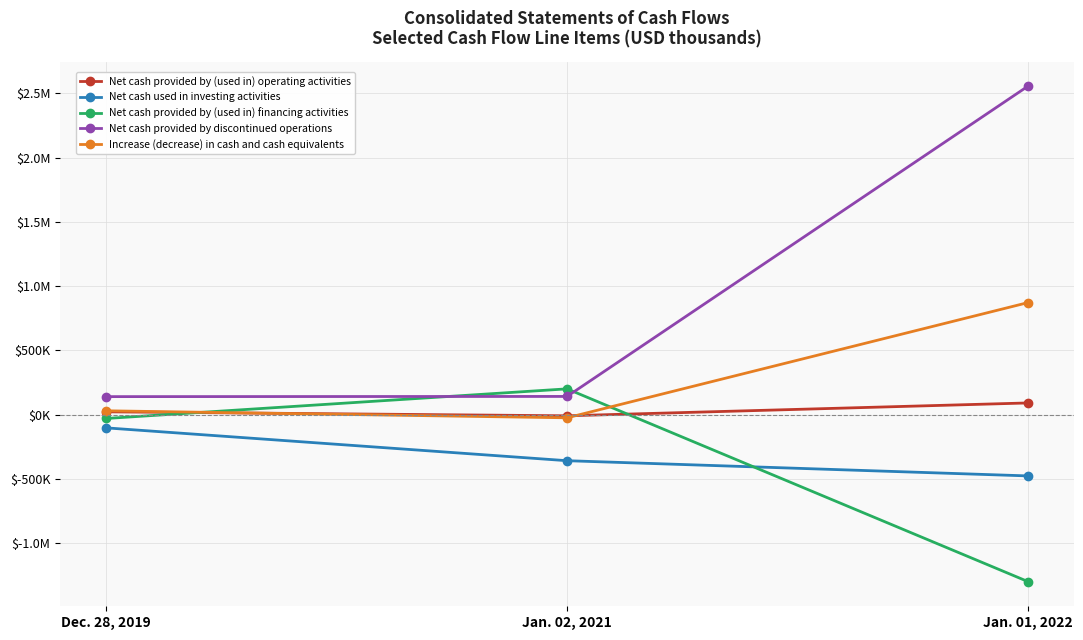

Does the chart have visible grid lines?

Yes